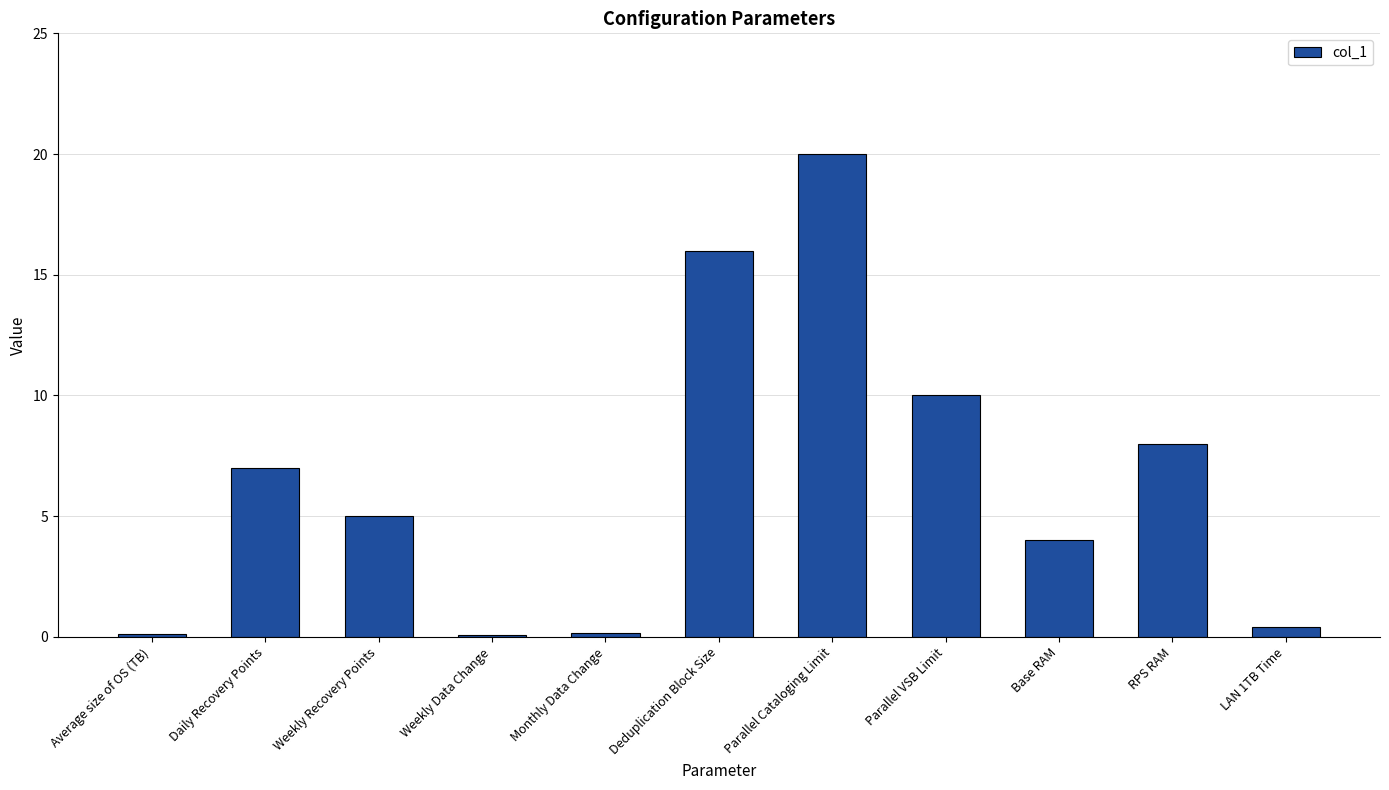

What is the greatest value displayed?

20.0